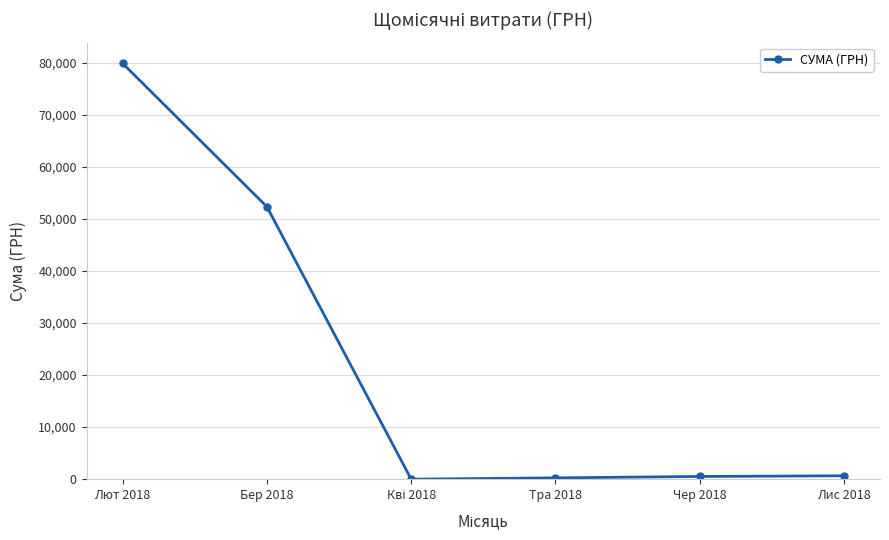

What position from the right is Тра 2018?

3